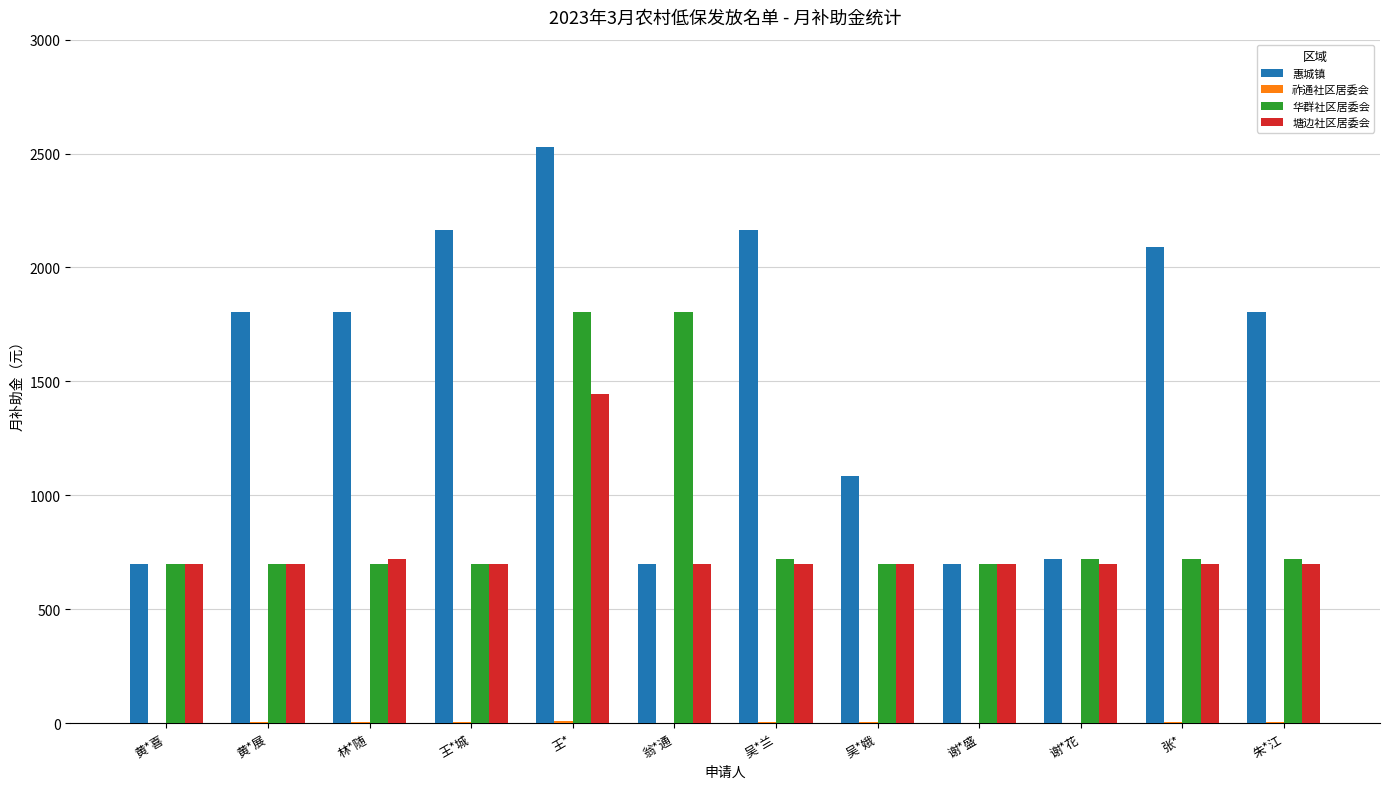

What is the greatest value displayed?

2527